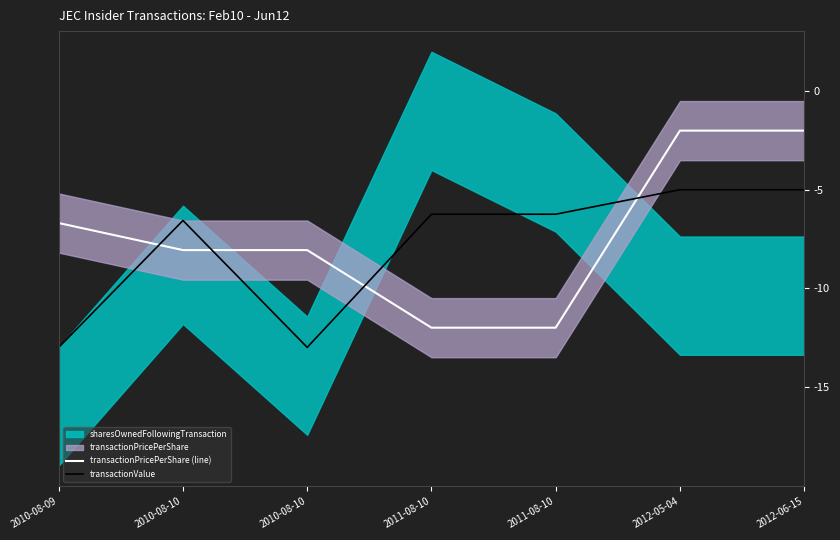

At which label does transactionPricePerShare (line) reach its minimum?

2011-08-10